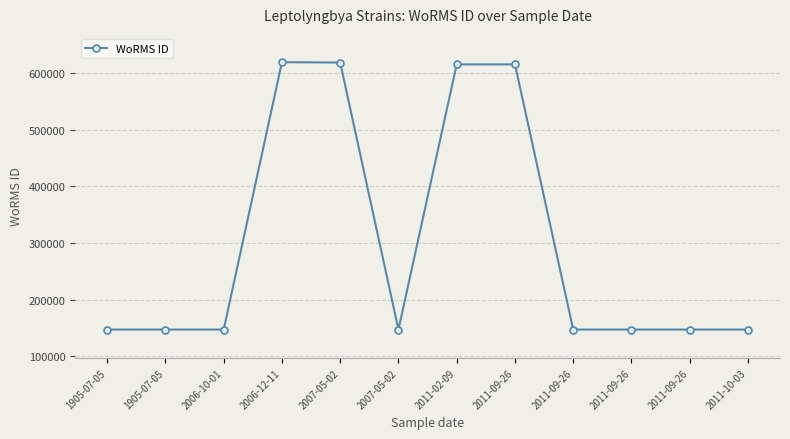

What is the change in value from 2006-10-01 to 2007-05-02?

+471973